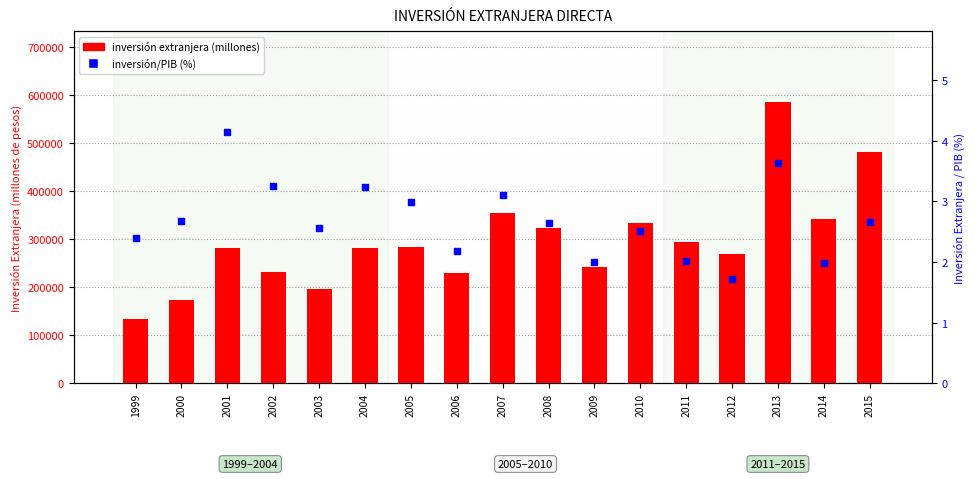

What are all the series names shown in the legend?

inversión extranjera (millones), inversión/PIB (%)